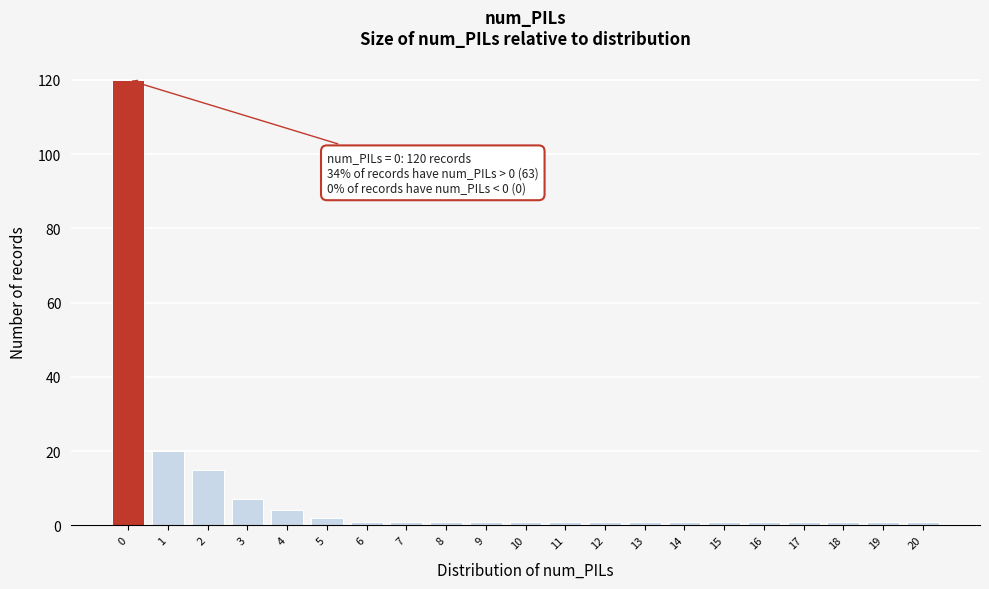

Reading left to right, extract all data points from this chart.

0=120	1=20	2=15	3=7	4=4	5=2	6=1	7=1	8=1	9=1	10=1	11=1	12=1	13=1	14=1	15=1	16=1	17=1	18=1	19=1	20=1